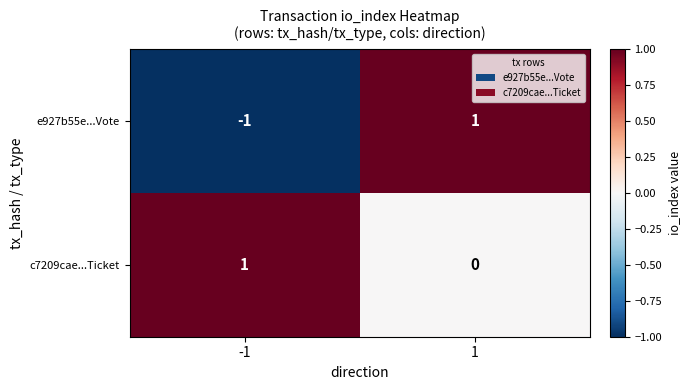

What is the difference between the highest and lowest values at -1?

2